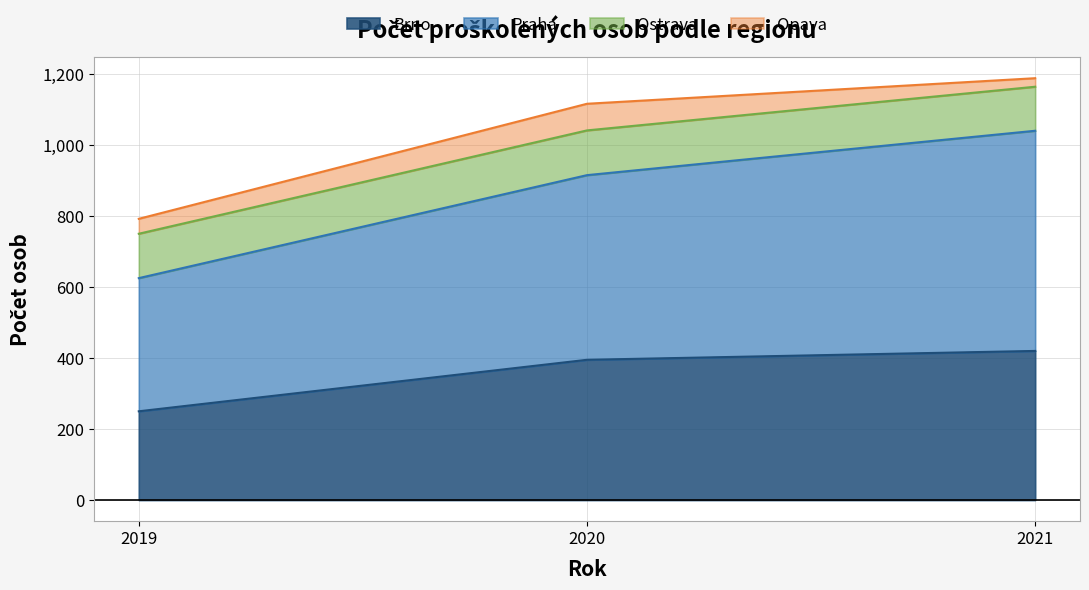

Is it true that Praha equals 1061 at 2019?

False